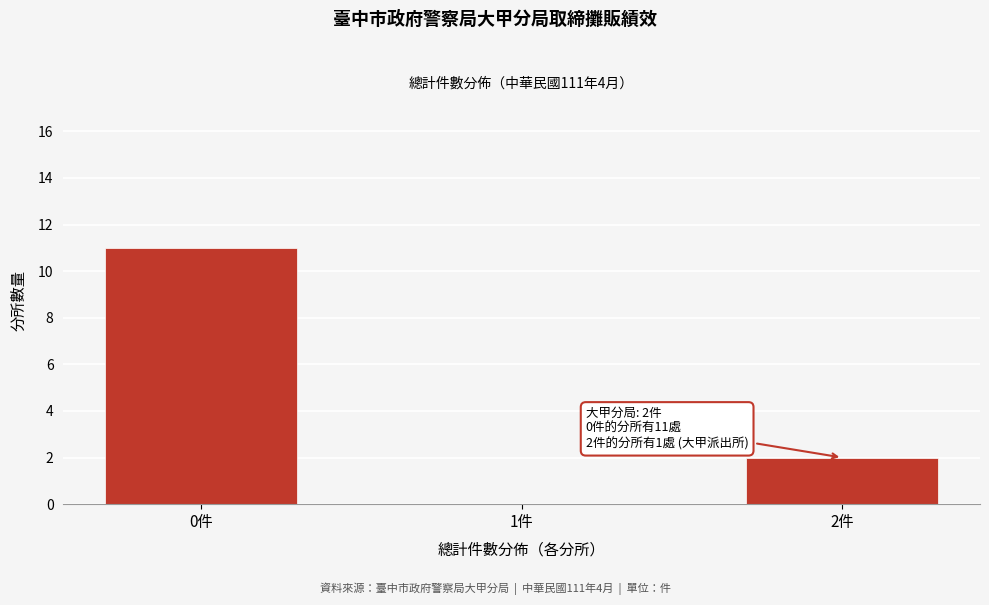

Reading left to right, transcribe all the data shown in this chart.

0件=11	1件=0	2件=2